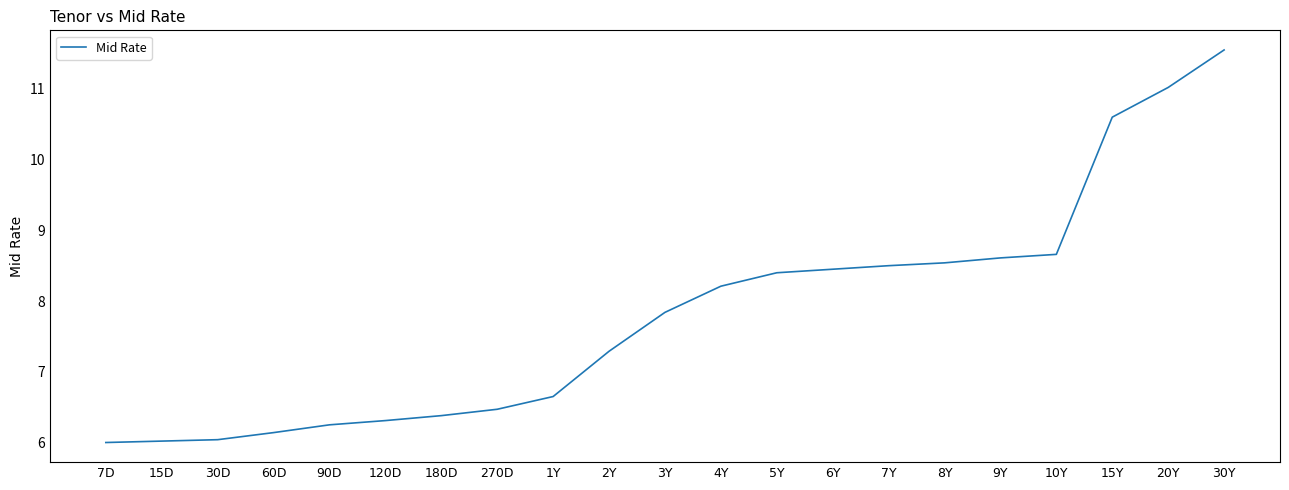

Which label corresponds to the largest value in the chart?

30Y